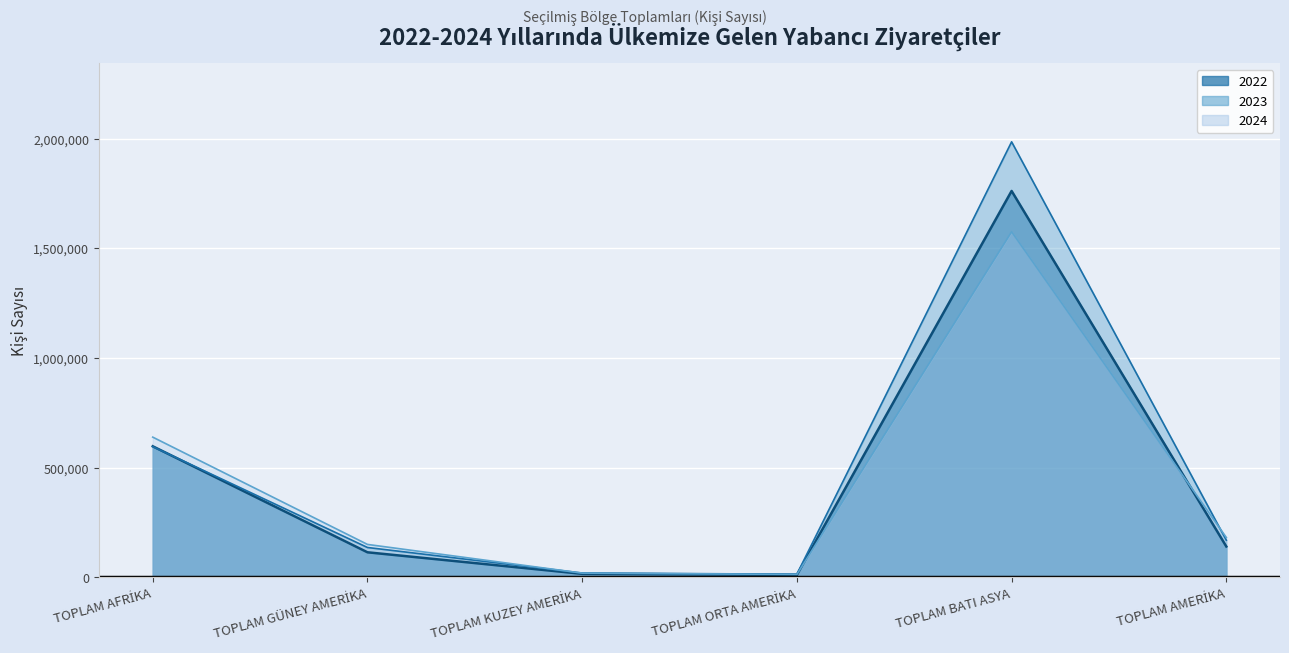

Rank the series at TOPLAM GÜNEY AMERİKA from lowest to highest value.

2022 (bin), 2023 (bin), 2024 (bin)